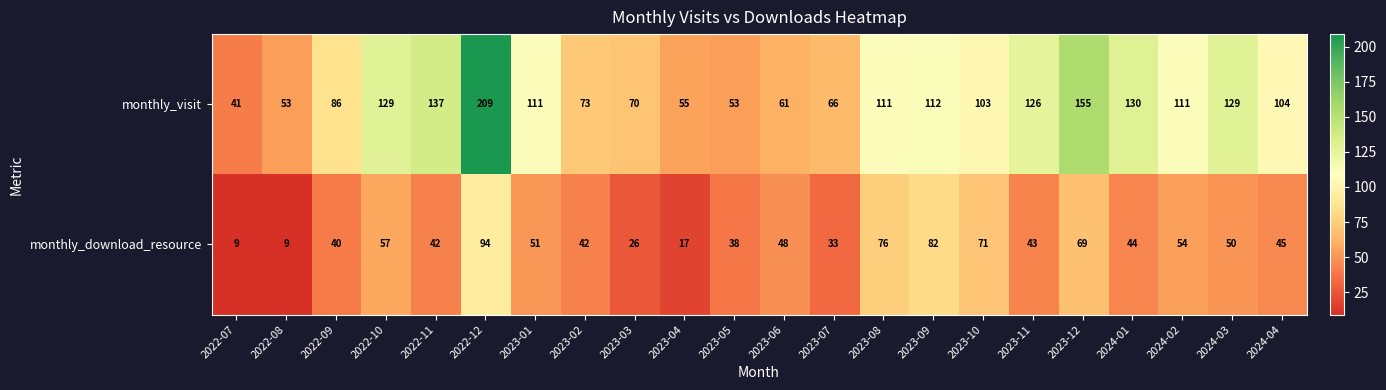

The monthly_download_resource series shows 9 at 2022-08. True or false?

True